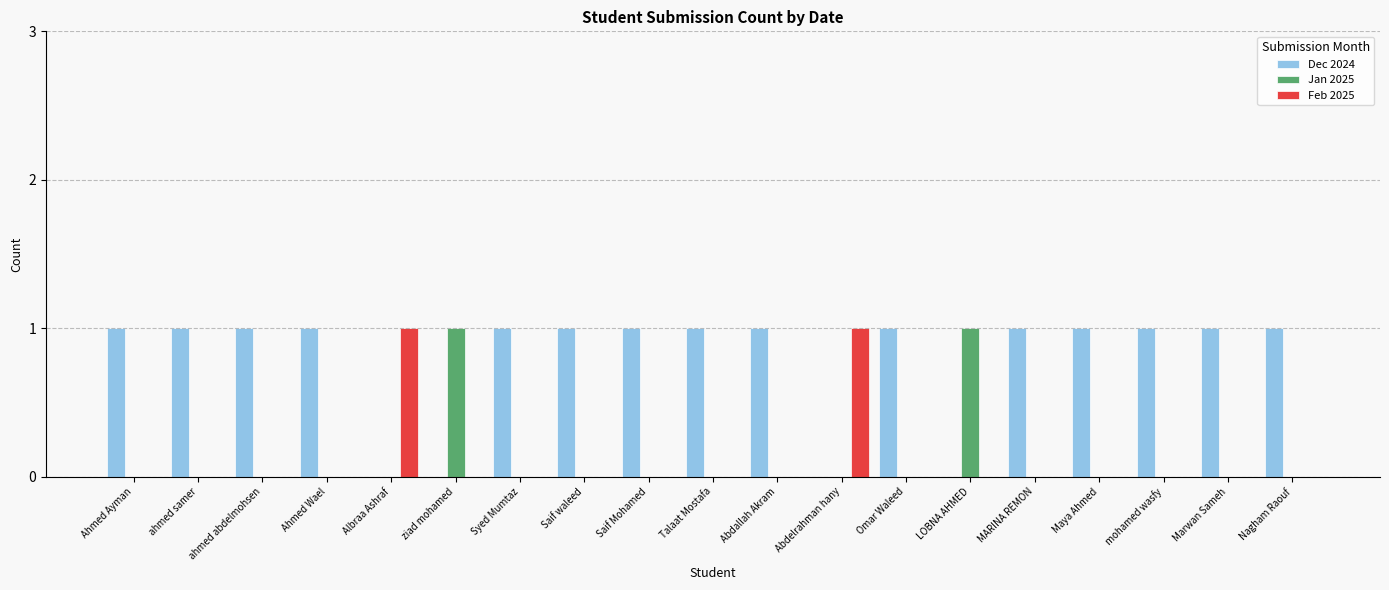

Is the value of Jan 2025 at Abdelrahman hany greater than the value of Dec 2024 at Nagham Raouf?

No